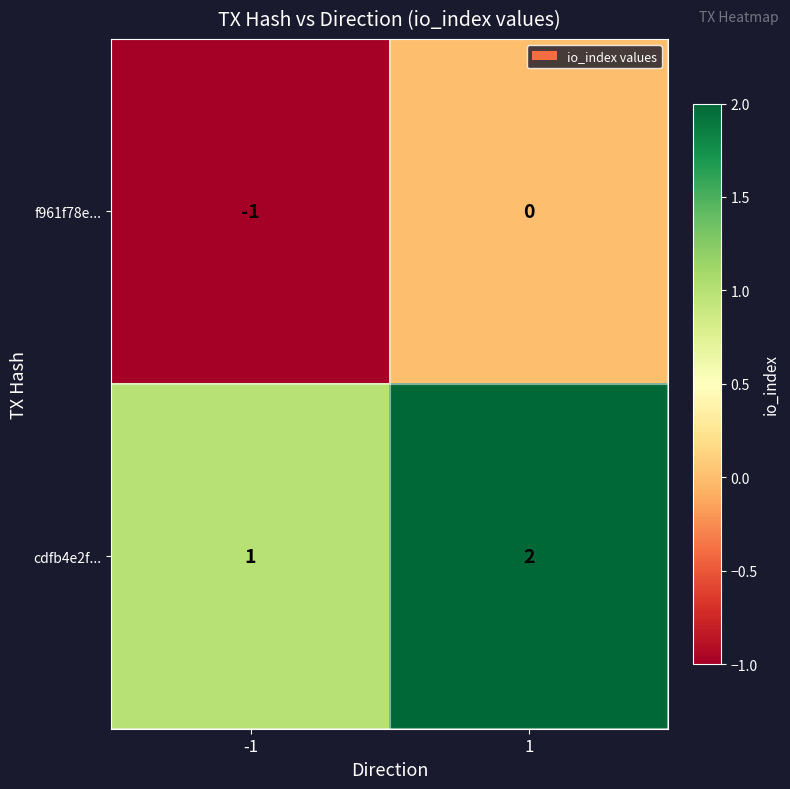

What is the sum of all cdfb4e2f... values?

3